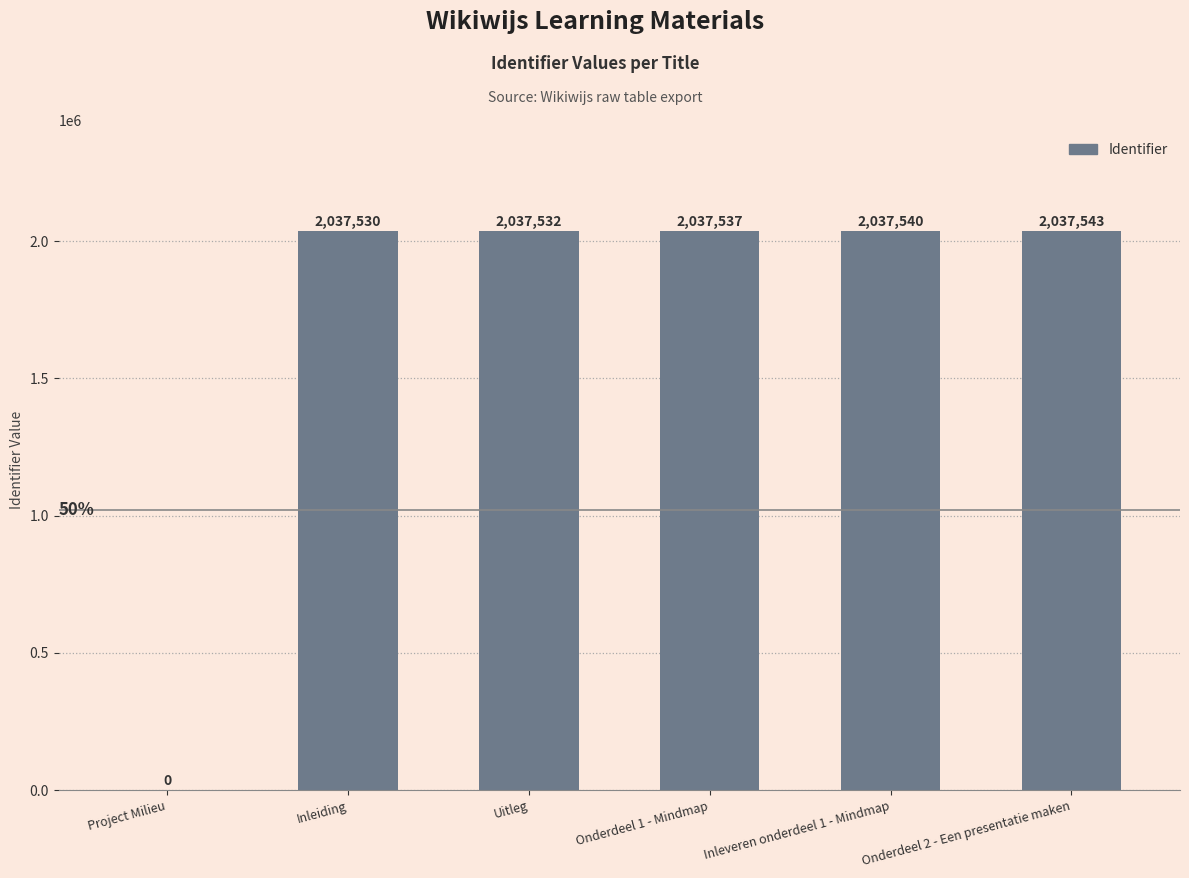

The value at Onderdeel 2 - Een presentatie maken is 3163830. True or false?

False